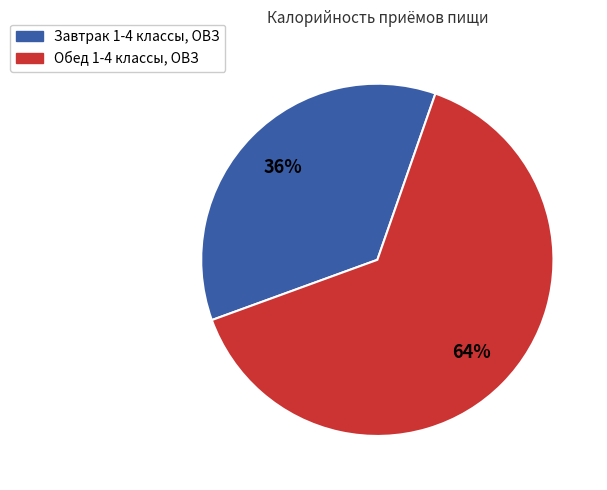

True or false: Обед 1-4 классы, ОВЗ accounts for 76% of the total.

False